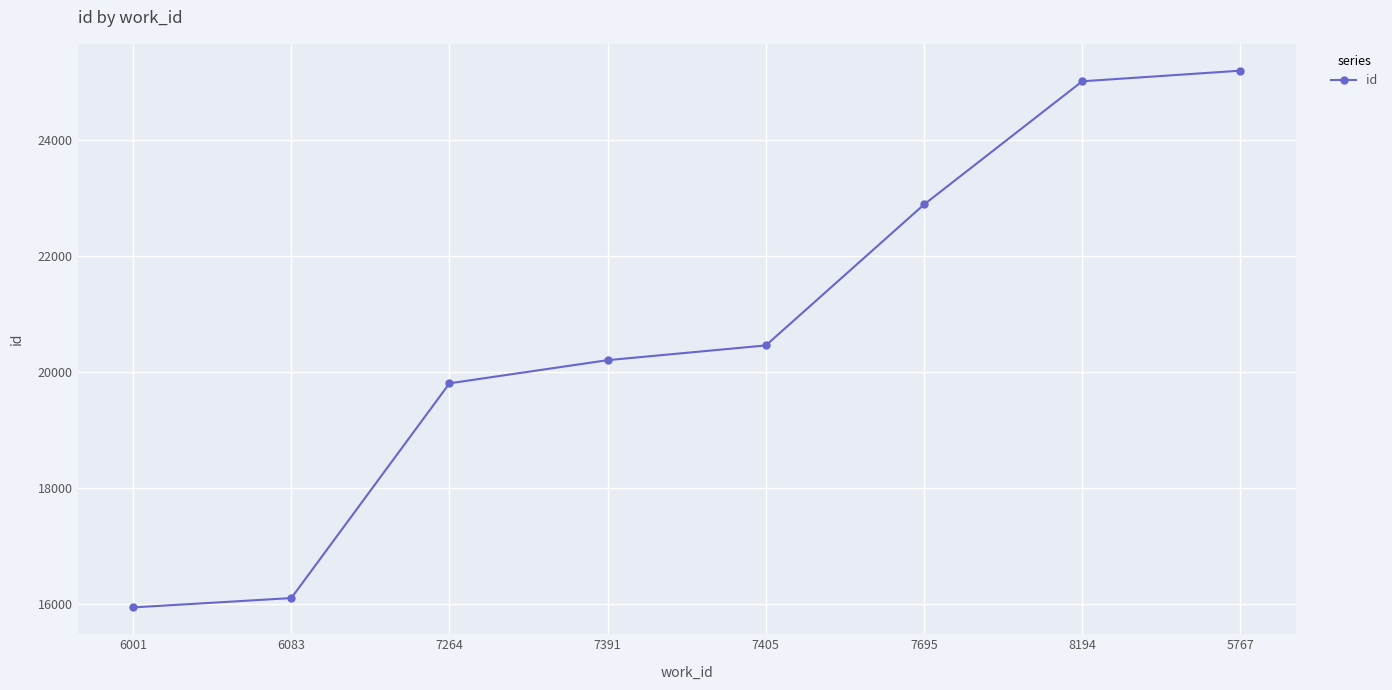

The value at 6083 is 7313. True or false?

False